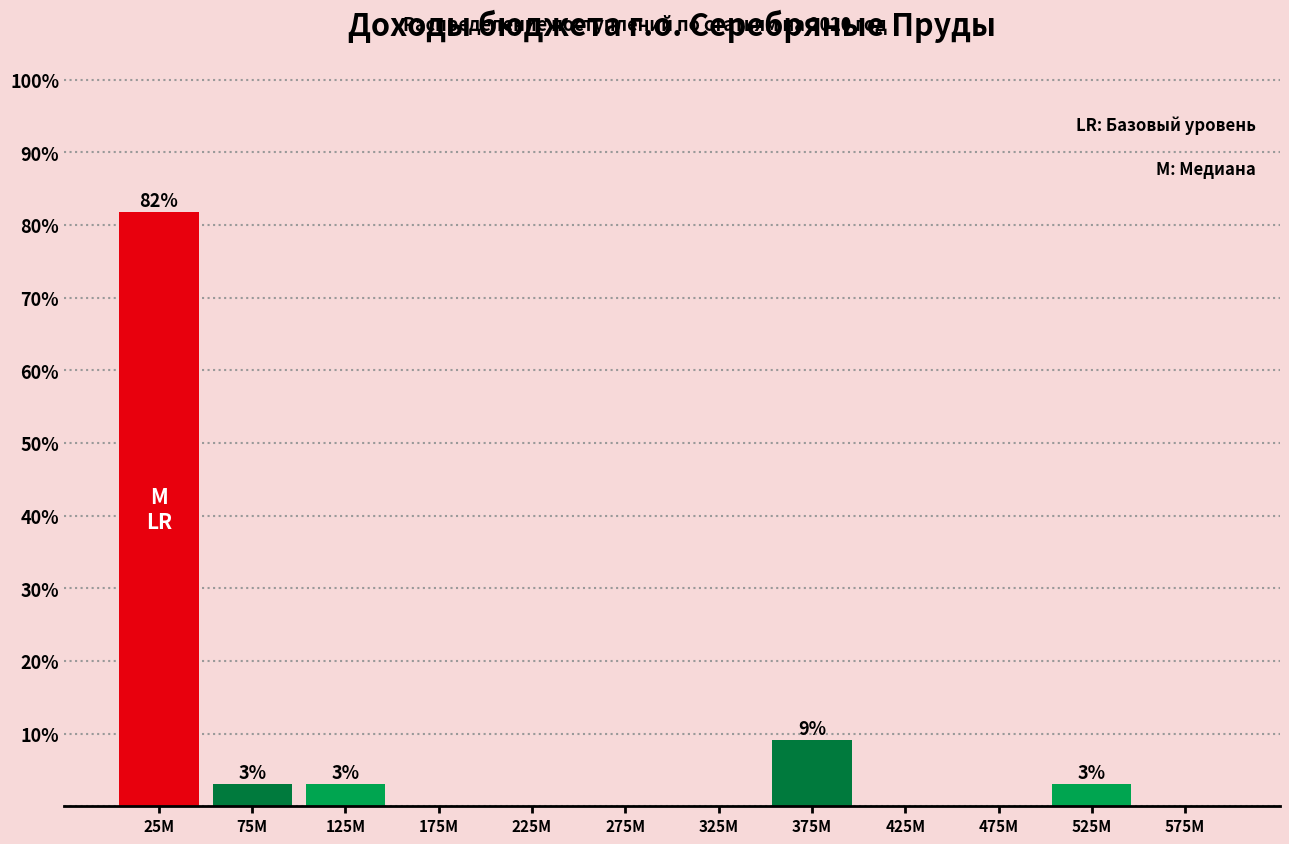

Reading left to right, extract all data points from this chart.

25M=81.8	75M=3.0	125M=3.0	175M=0.0	225M=0.0	275M=0.0	325M=0.0	375M=9.1	425M=0.0	475M=0.0	525M=3.0	575M=0.0